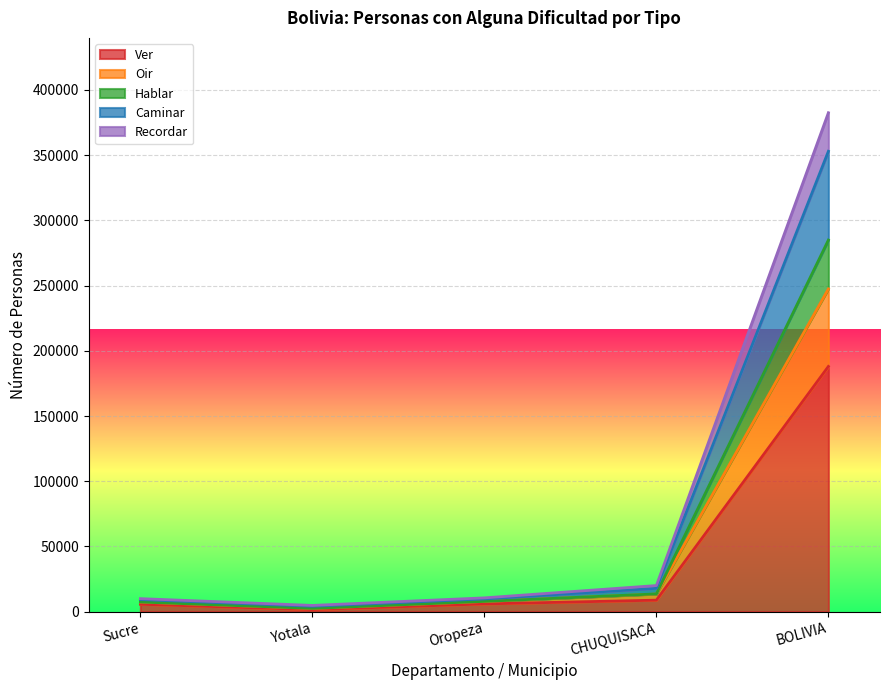

At which label does Recordar first exceed 9741?

CHUQUISACA